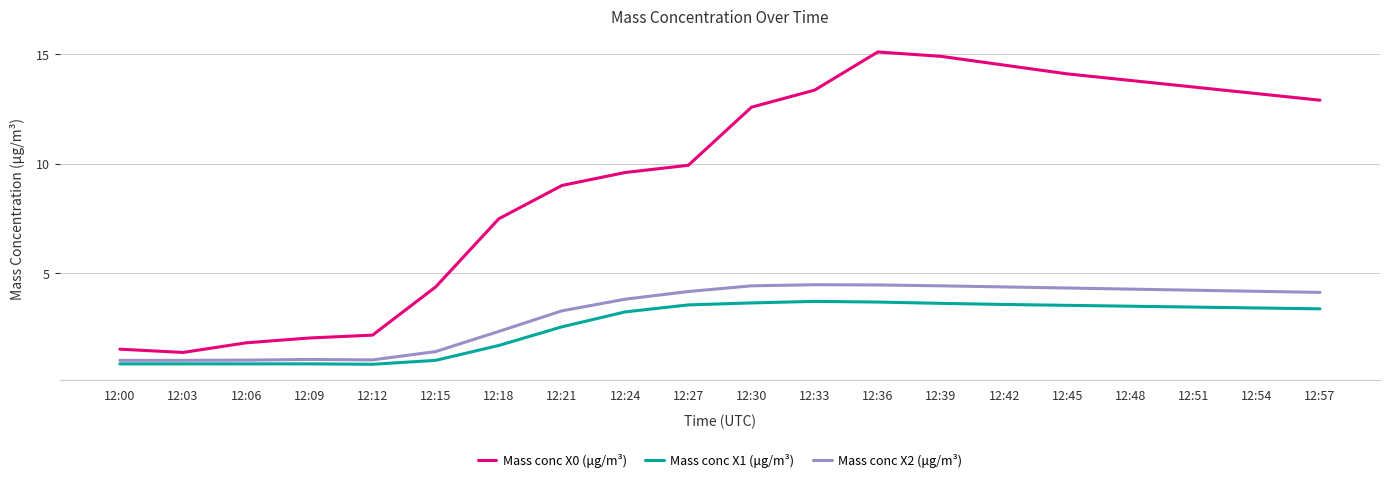

Rank the series by their maximum value, from highest to lowest.

Mass conc X0 (μg/m³), Mass conc X2 (μg/m³), Mass conc X1 (μg/m³)